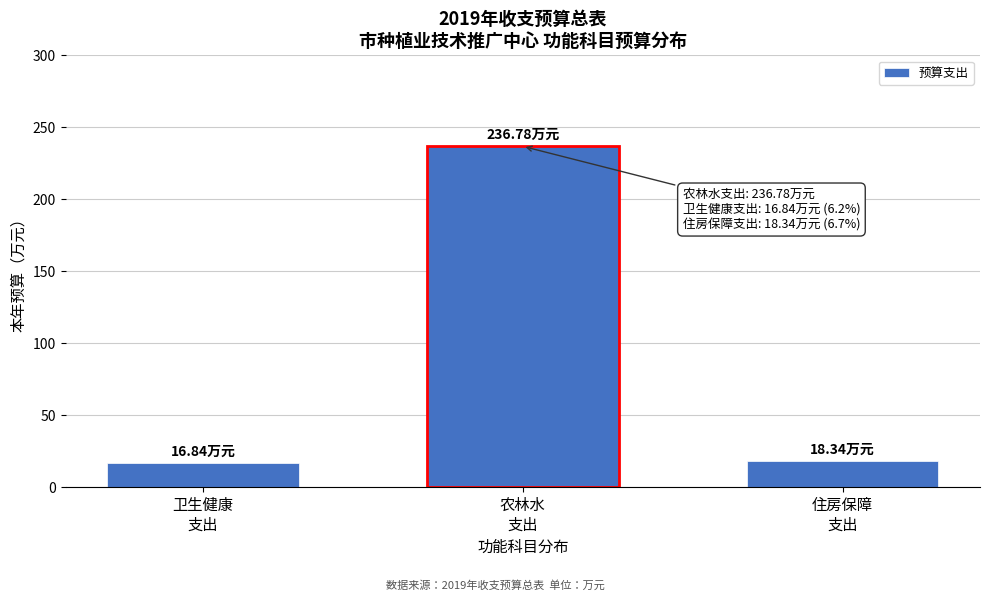

What is the average value?

90.7